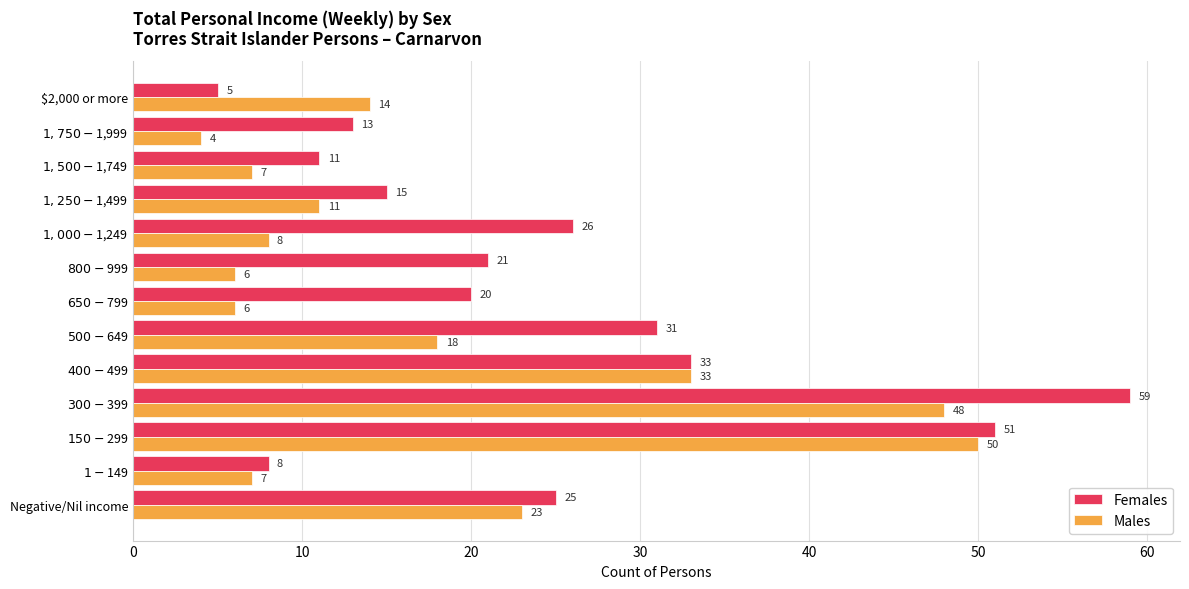

What is the sum of all Females values?

318